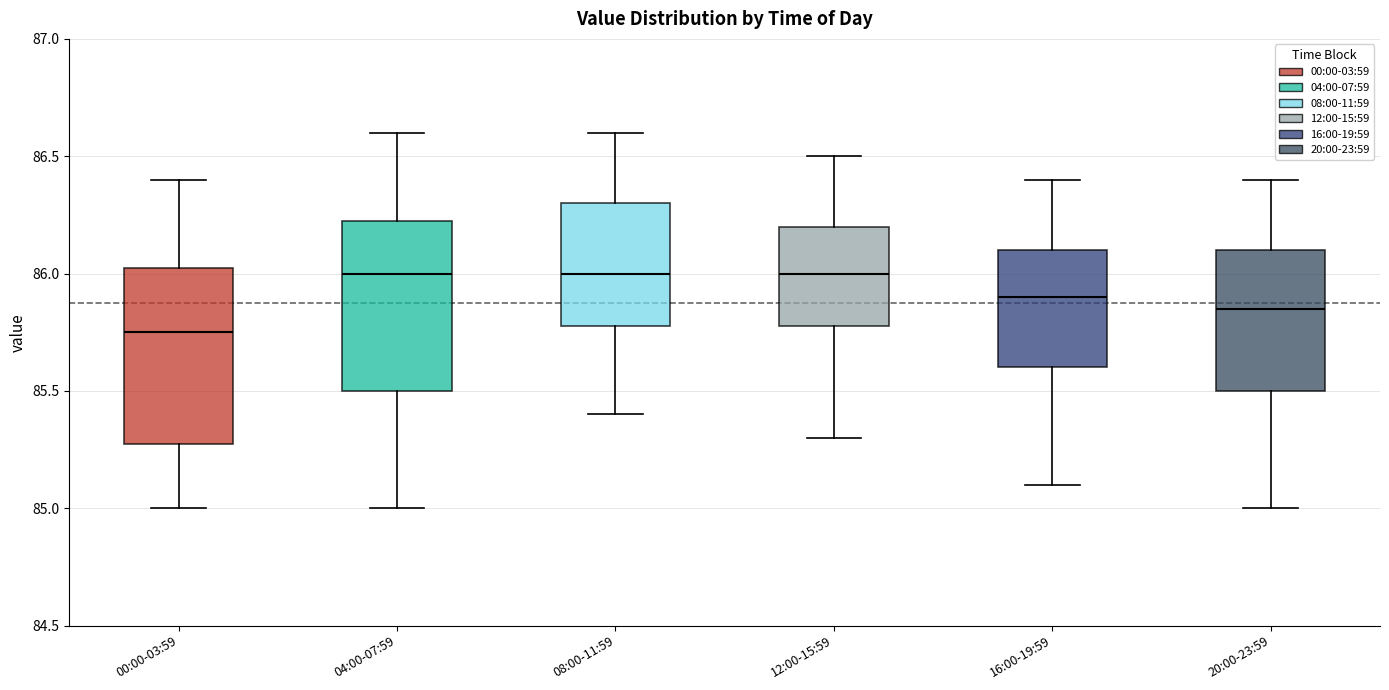

Where does the upper whisker of the box for 04:00-07:59 end on the y-axis? The values are not printed on the chart, so give them approximately, as read against the axis.

86.60